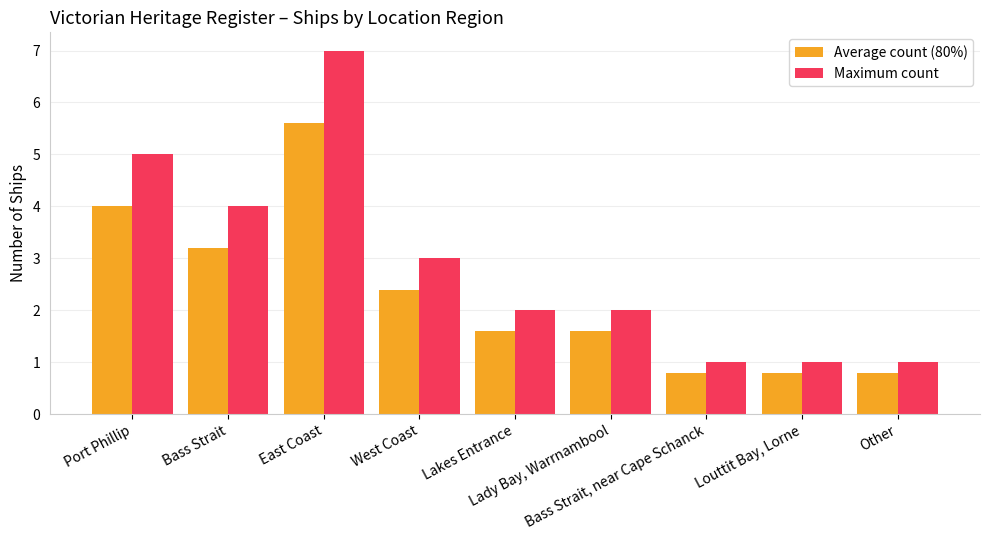

Which series has the largest range (max minus min)?

Maximum count